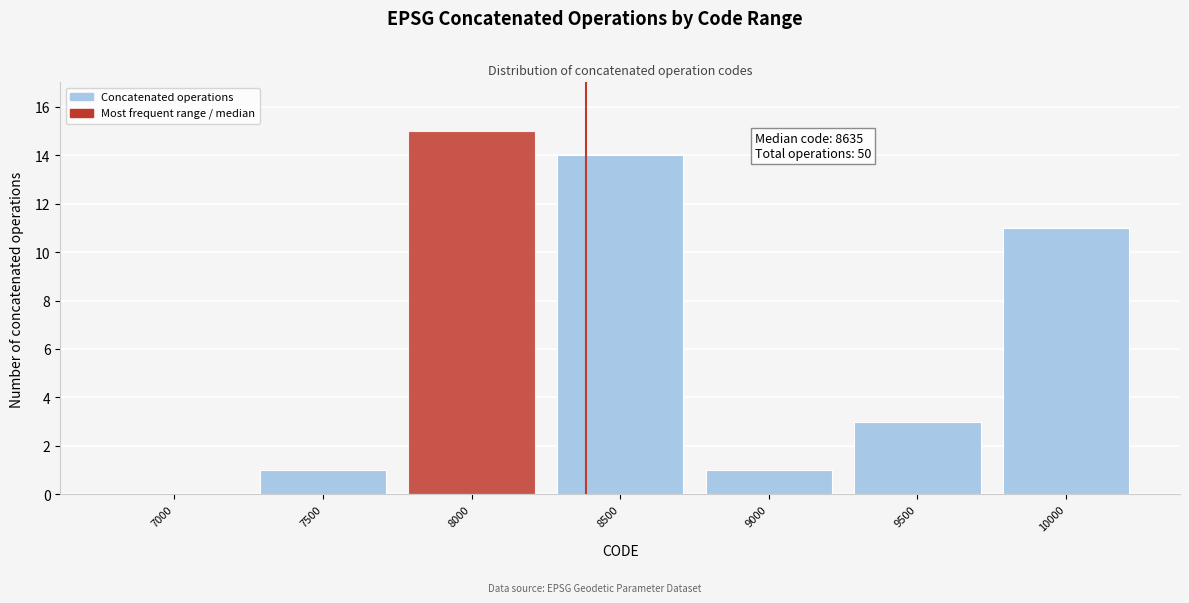

Reading left to right, what are all the values shown in this chart?

7000=0	7500=1	8000=15	8500=14	9000=1	9500=3	10000=11